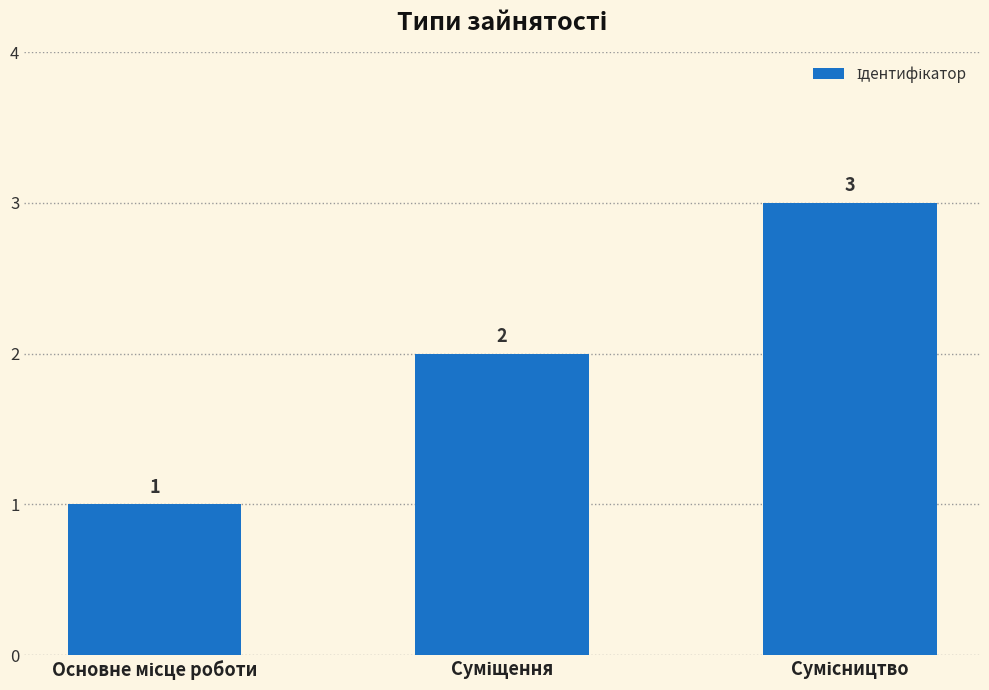

What is the maximum value shown in the chart?

3